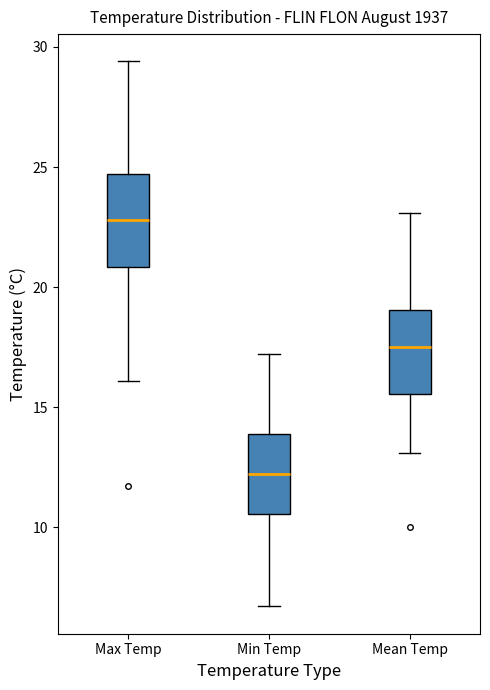

Which box's median line is the lowest?

Min Temp